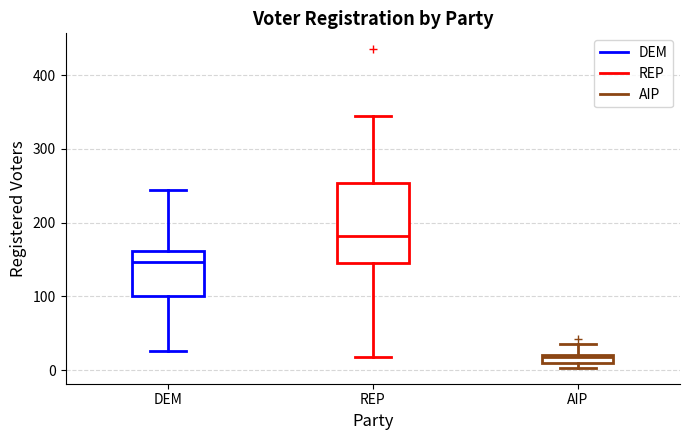

Where is the lower edge of the box for AIP on the y-axis? The values are not printed on the chart, so give them approximately, as read against the axis.

10